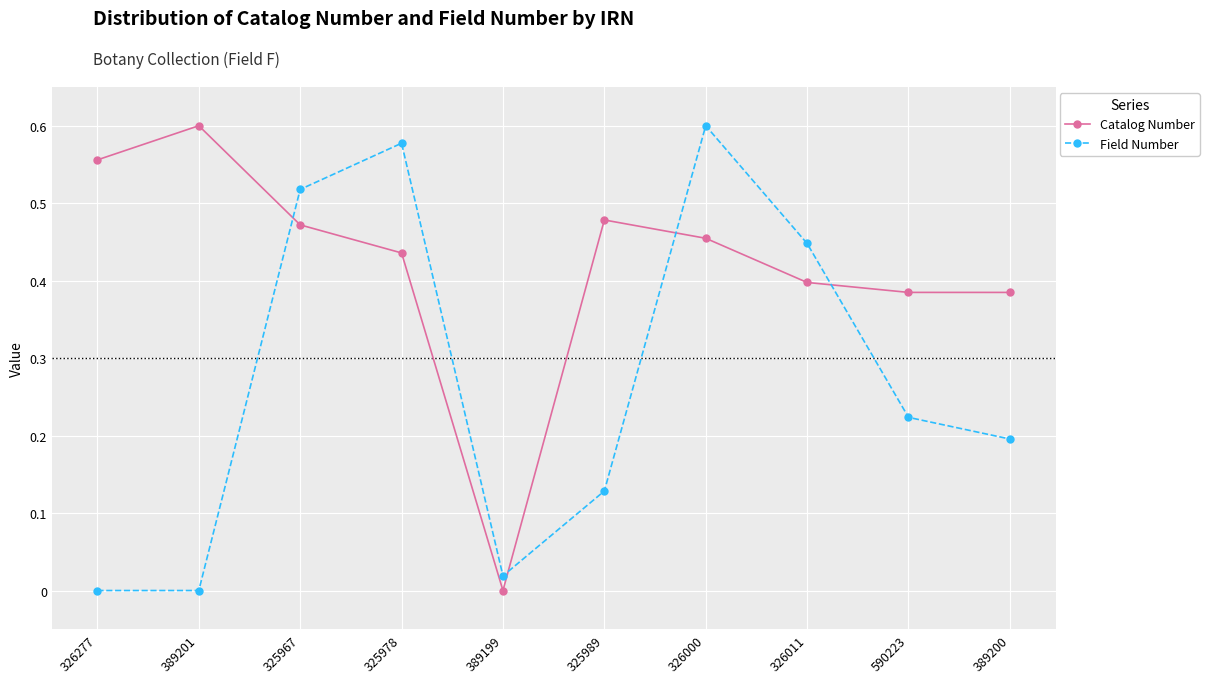

How many Catalog Number values are between 0 and 1?

10